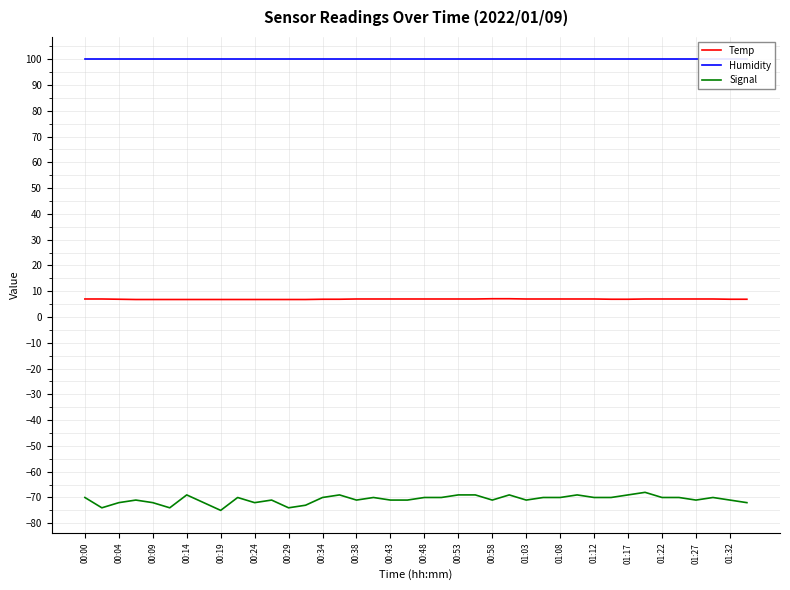

What is the minimum value shown in the chart?

-75.0